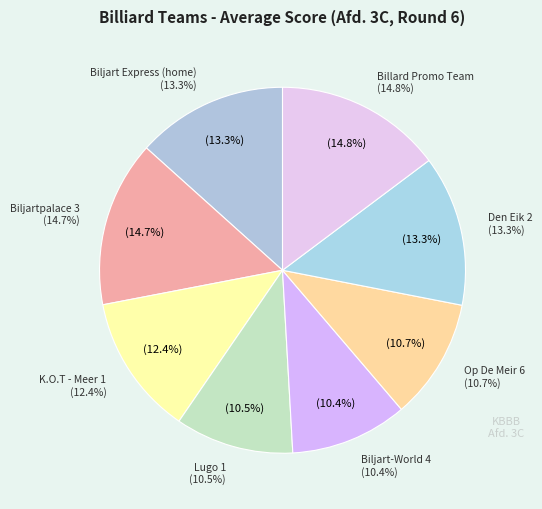

What portion of the pie excludes B.C. LUGO 1?

89.5%